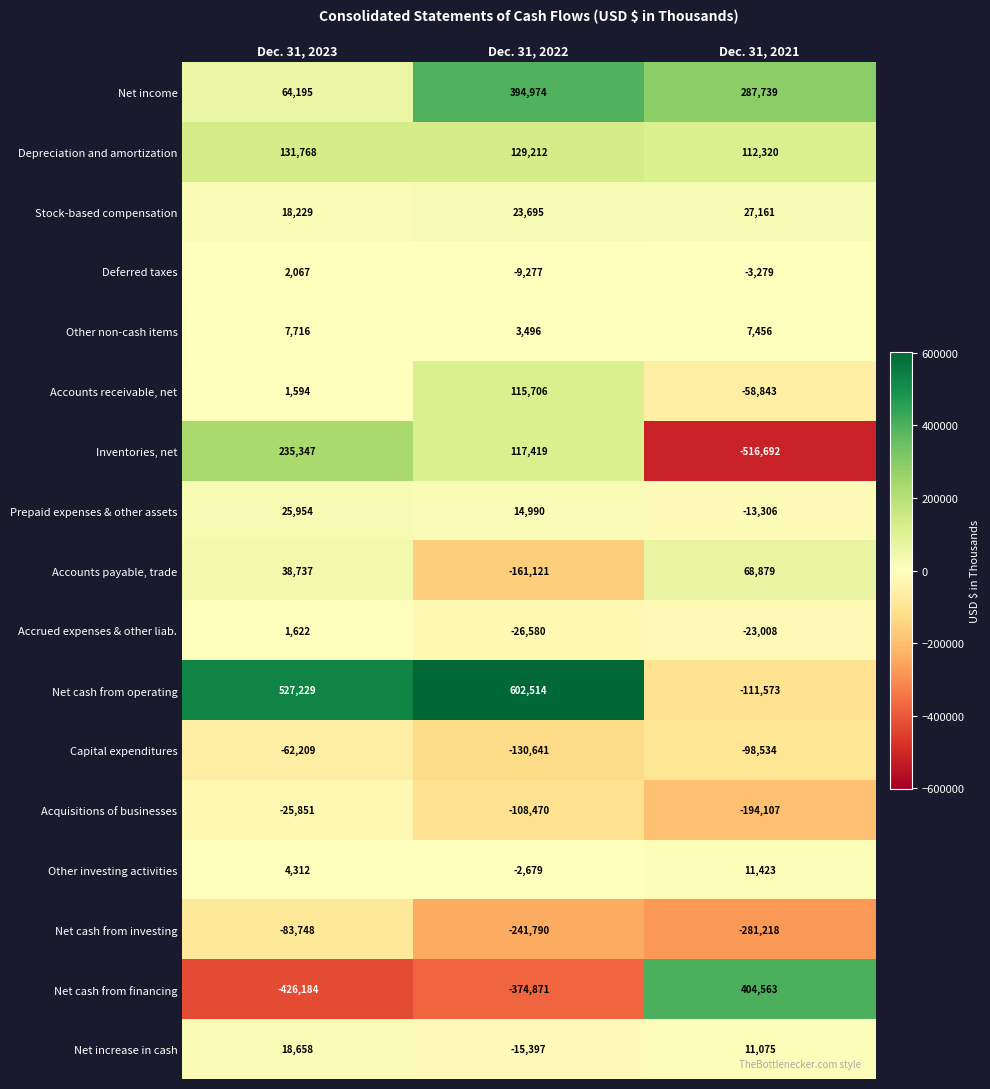

What is the sum of all Deferred taxes values?

-10489